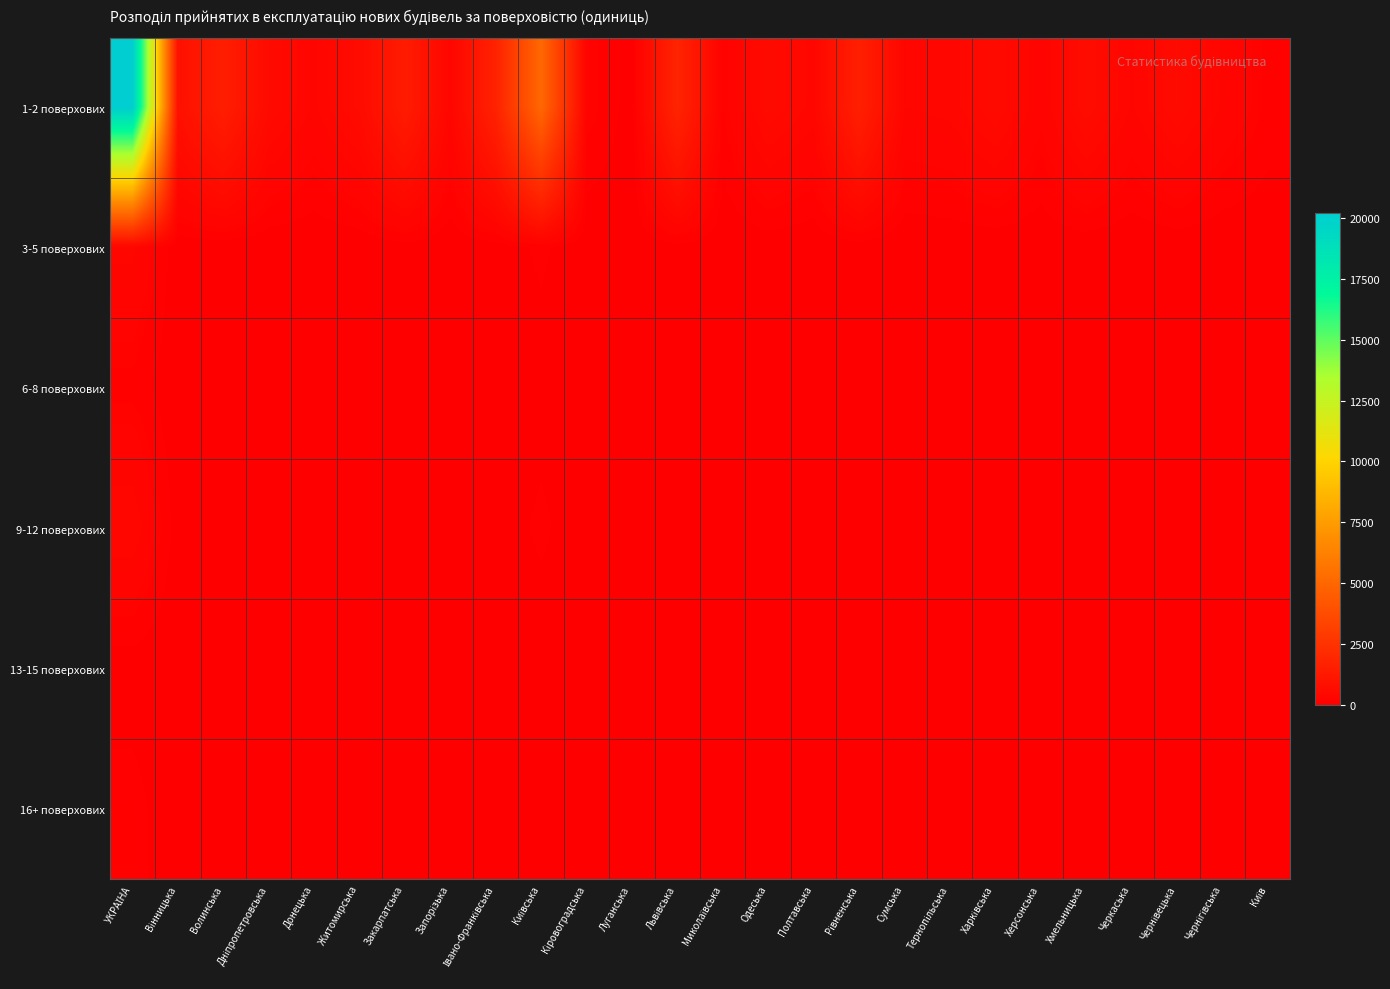

Reading left to right, what are all the values shown in this chart?

1-2 поверхових: УКРАЇНА=20235	Вінницька=831	Волинська=1482	Дніпропетровська=551	Донецька=298	Житомирська=586	Закарпатська=1380	Запорізька=336	Івано-Франківська=1694	Київська=5044	Кіровоградська=206	Луганська=31	Львівська=1783	Миколаївська=158	Одеська=545	Полтавська=364	Рівненська=1570	Сумська=315	Тернопільська=352	Харківська=554	Херсонська=233	Хмельницька=621	Черкаська=305	Чернівецька=557	Чернігівська=299	Київ=140
3-5 поверхових: УКРАЇНА=342	Вінницька=12	Волинська=7	Дніпропетровська=3	Донецька=1	Житомирська=4	Закарпатська=34	Запорізька=7	Івано-Франківська=20	Київська=100	Кіровоградська=0	Луганська=0	Львівська=42	Миколаївська=1	Одеська=22	Полтавська=3	Рівненська=21	Сумська=1	Тернопільська=10	Харківська=7	Херсонська=9	Хмельницька=17	Черкаська=2	Чернівецька=11	Чернігівська=2	Київ=6
6-8 поверхових: УКРАЇНА=128	Вінницька=6	Волинська=0	Дніпропетровська=3	Донецька=0	Житомирська=1	Закарпатська=5	Запорізька=0	Івано-Франківська=6	Київська=28	Кіровоградська=0	Луганська=0	Львівська=24	Миколаївська=3	Одеська=4	Полтавська=0	Рівненська=0	Сумська=2	Тернопільська=0	Харківська=6	Херсонська=1	Хмельницька=8	Черкаська=0	Чернівецька=2	Чернігівська=4	Київ=25
9-12 поверхових: УКРАЇНА=396	Вінницька=27	Волинська=13	Дніпропетровська=17	Донецька=0	Житомирська=5	Закарпатська=0	Запорізька=6	Івано-Франківська=14	Київська=103	Кіровоградська=1	Луганська=0	Львівська=48	Миколаївська=6	Одеська=10	Полтавська=13	Рівненська=5	Сумська=8	Тернопільська=22	Харківська=23	Херсонська=2	Хмельницька=37	Черкаська=7	Чернівецька=14	Чернігівська=8	Київ=7
13-15 поверхових: УКРАЇНА=21	Вінницька=0	Волинська=0	Дніпропетровська=1	Донецька=0	Житомирська=0	Закарпатська=0	Запорізька=0	Івано-Франківська=0	Київська=4	Кіровоградська=0	Луганська=0	Львівська=5	Миколаївська=0	Одеська=3	Полтавська=2	Рівненська=0	Сумська=0	Тернопільська=0	Харківська=1	Херсонська=1	Хмельницька=3	Черкаська=0	Чернівецька=0	Чернігівська=0	Київ=1
16+ поверхових: УКРАЇНА=121	Вінницька=1	Волинська=0	Дніпропетровська=3	Донецька=0	Житомирська=0	Закарпатська=0	Запорізька=0	Івано-Франківська=0	Київська=22	Кіровоградська=0	Луганська=0	Львівська=0	Миколаївська=0	Одеська=12	Полтавська=0	Рівненська=0	Сумська=0	Тернопільська=0	Харківська=12	Херсонська=0	Хмельницька=1	Черкаська=1	Чернівецька=0	Чернігівська=1	Київ=68